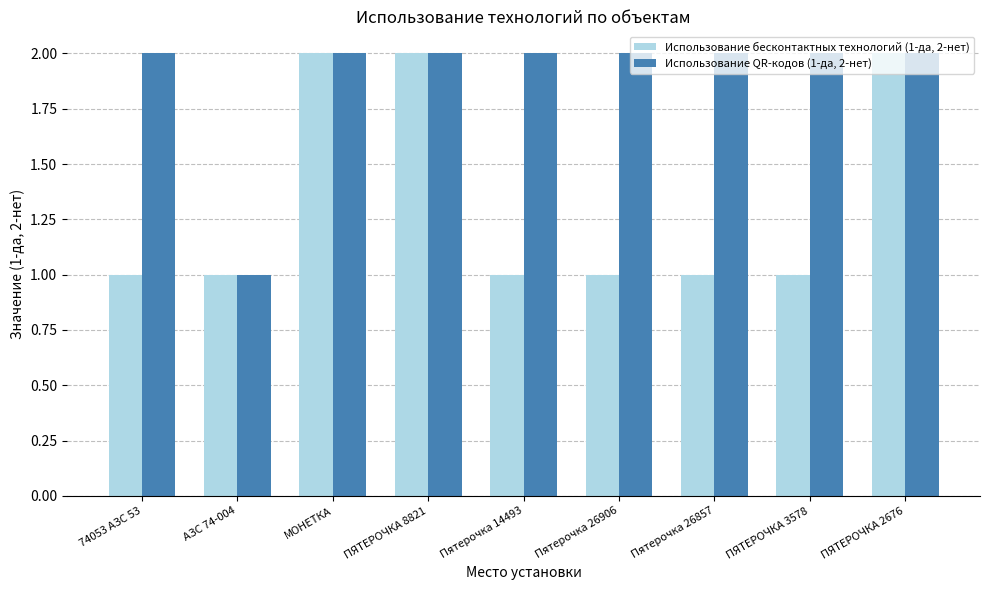

True or false: Использование QR-кодов (1-да, 2-нет) has a value of 2 at МОНЕТКА.

True